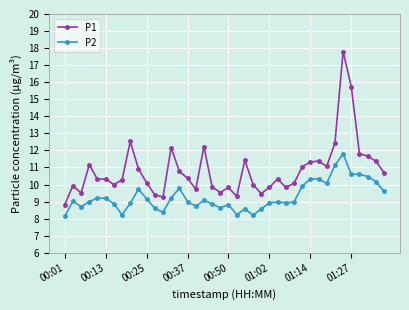

Count the number of data series in this chart.

2